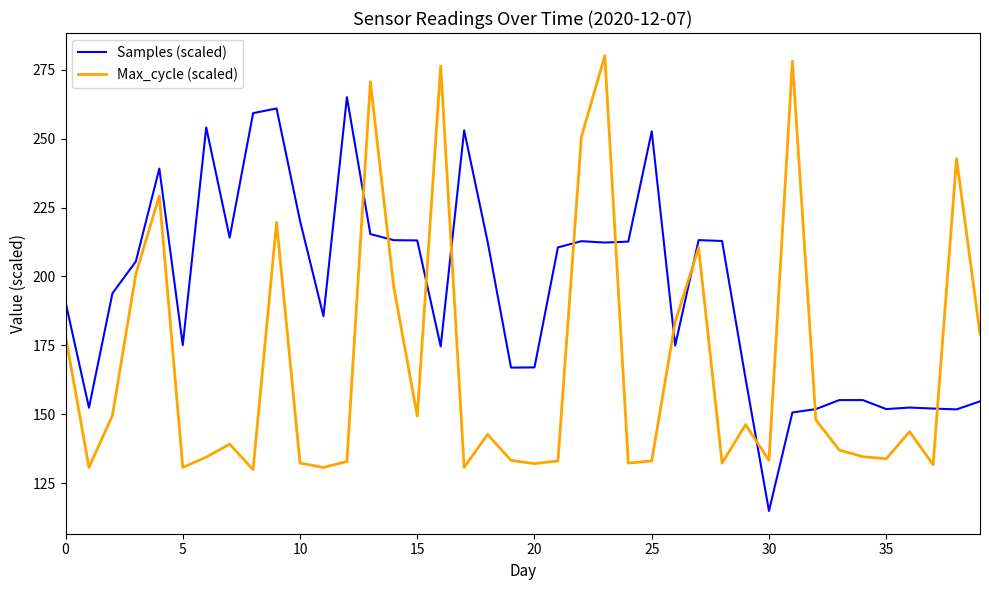

After their last crossing, which series has the higher values: Samples (scaled) or Max_cycle (scaled)?

Max_cycle (scaled)